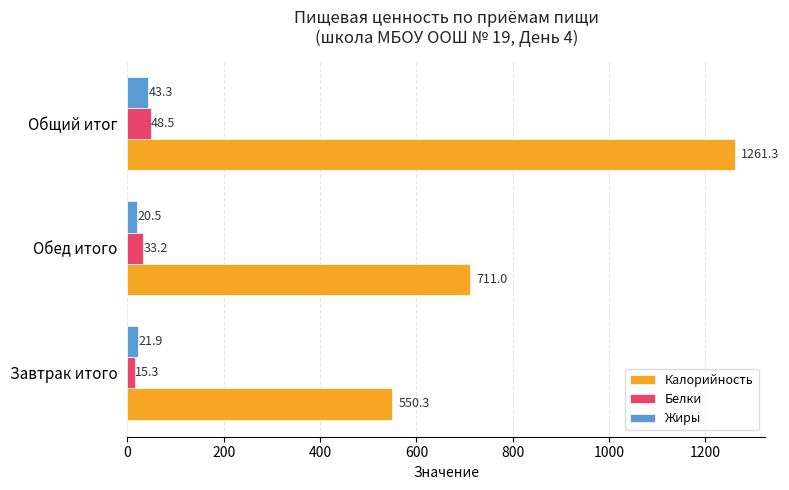

The Калорийность series shows 711.0 at Обед итого. True or false?

True